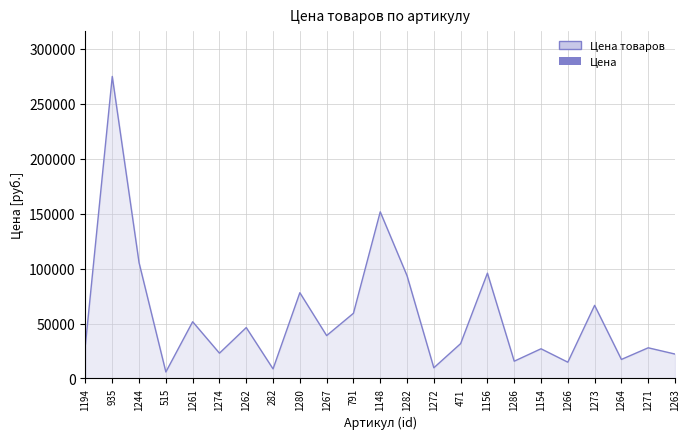

How many points are higher than both their immediate neighbors (excluding endpoints)?

9